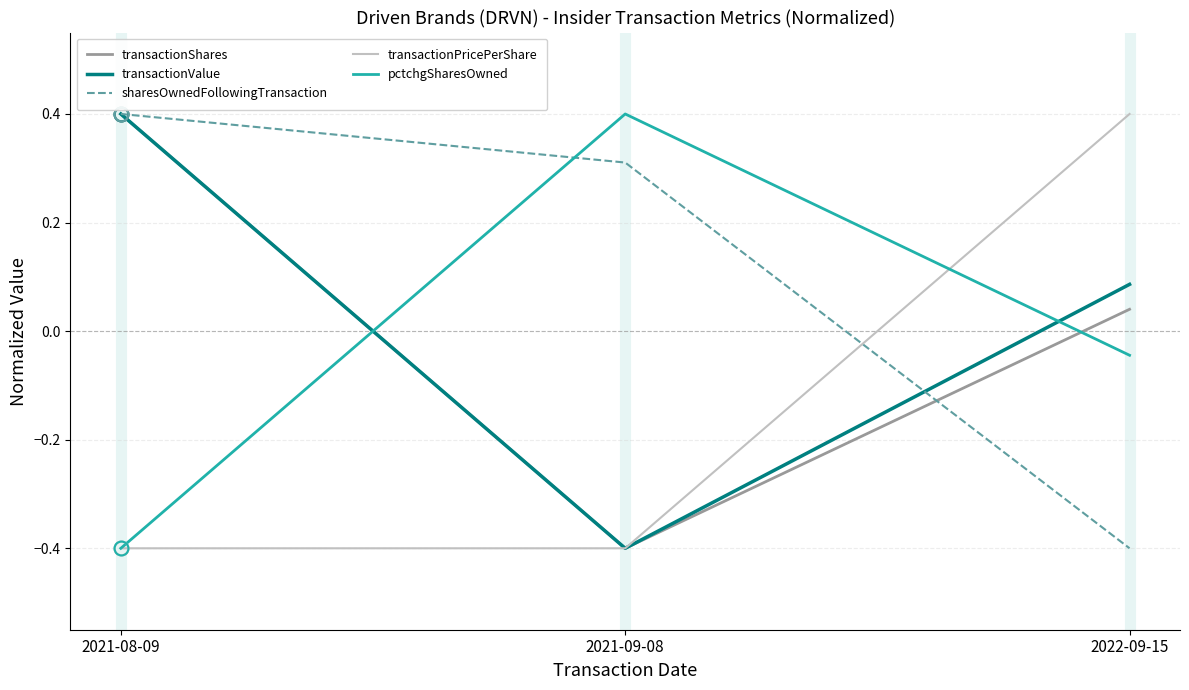

What position from the left is 2022-09-15?

3